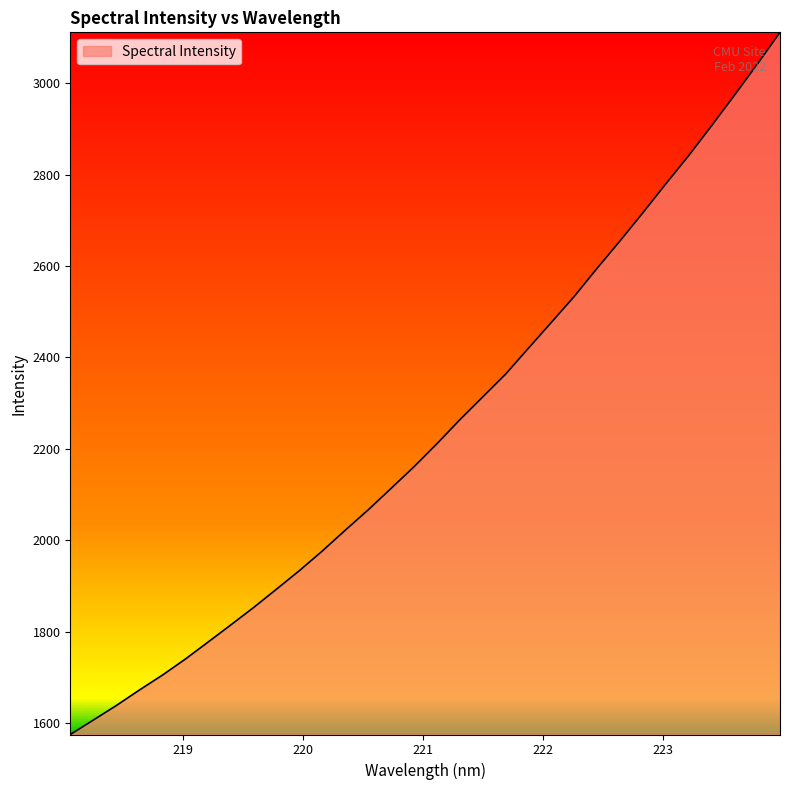

How many lines are shown in the chart?

1